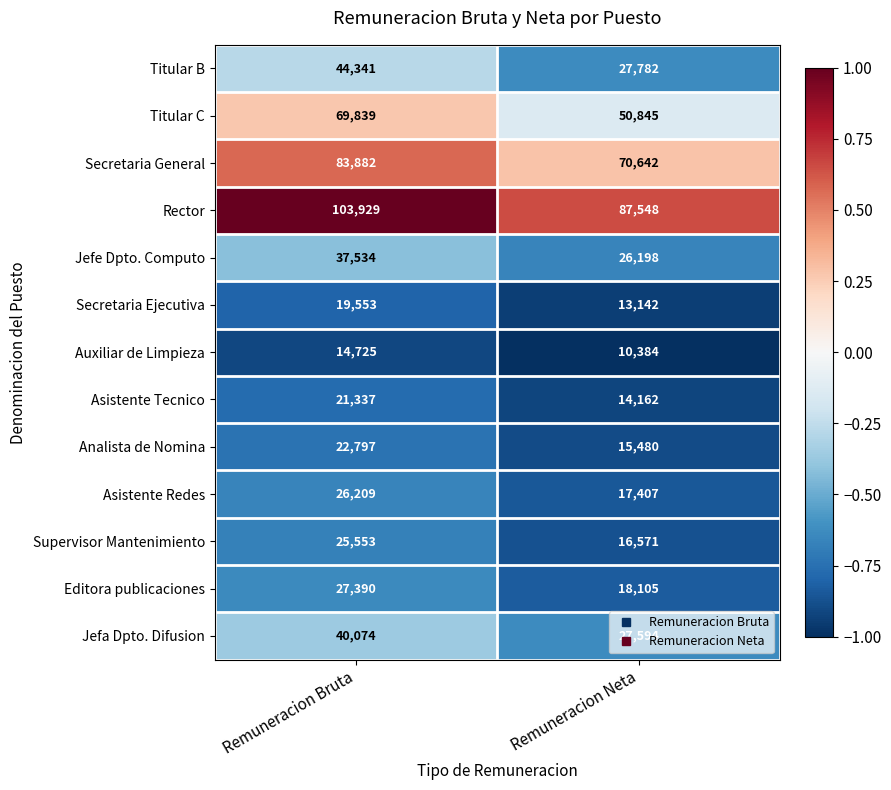

Which series has the largest range (max minus min)?

Titular C